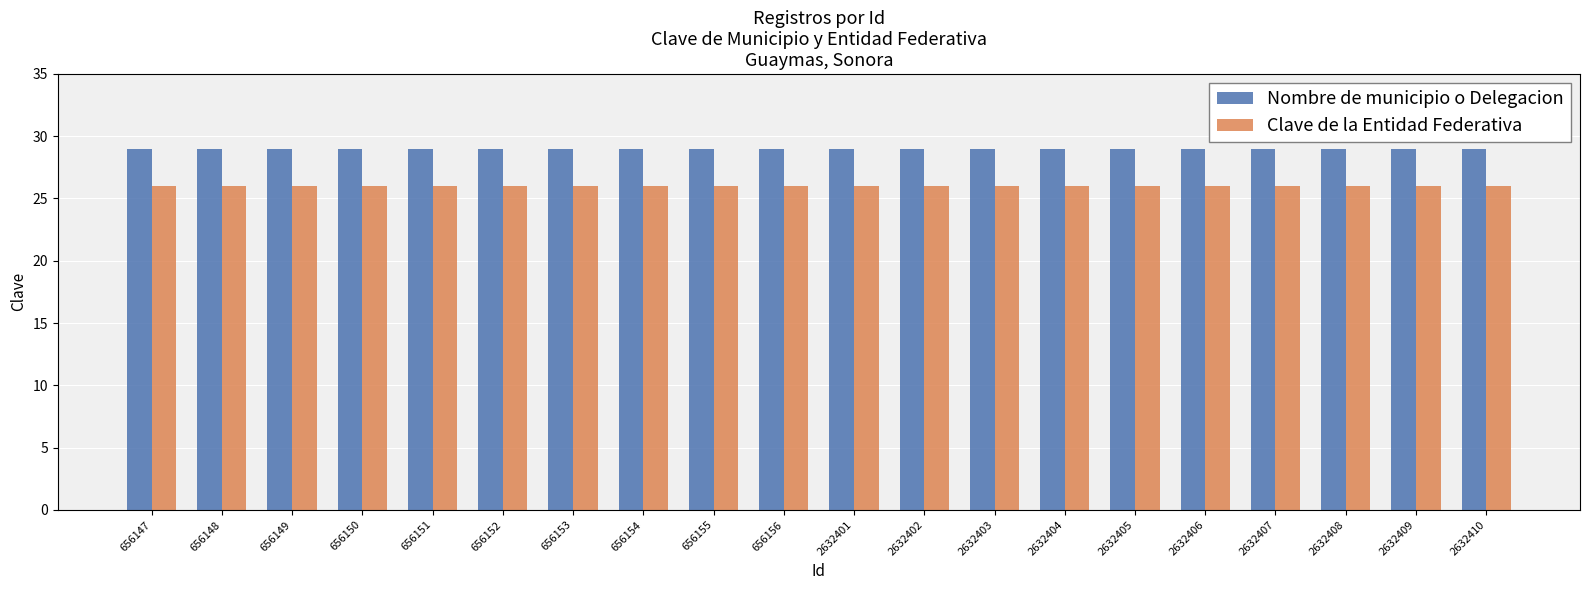

List the series in order of their peak value, lowest first.

Clave de la Entidad Federativa, Nombre de municipio o Delegacion